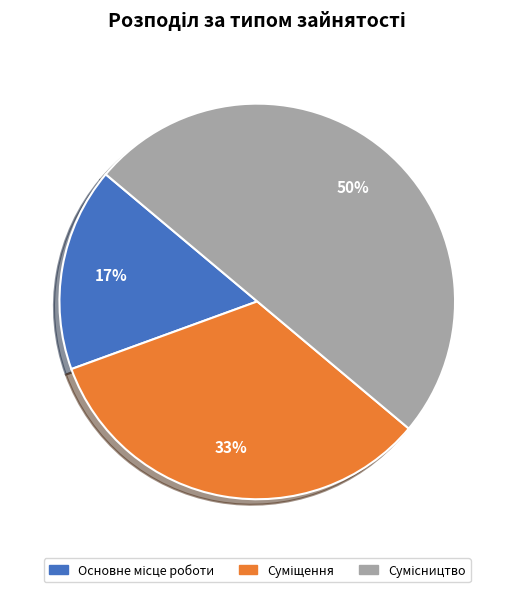

To the nearest percent, what is the average slice percentage?

33%